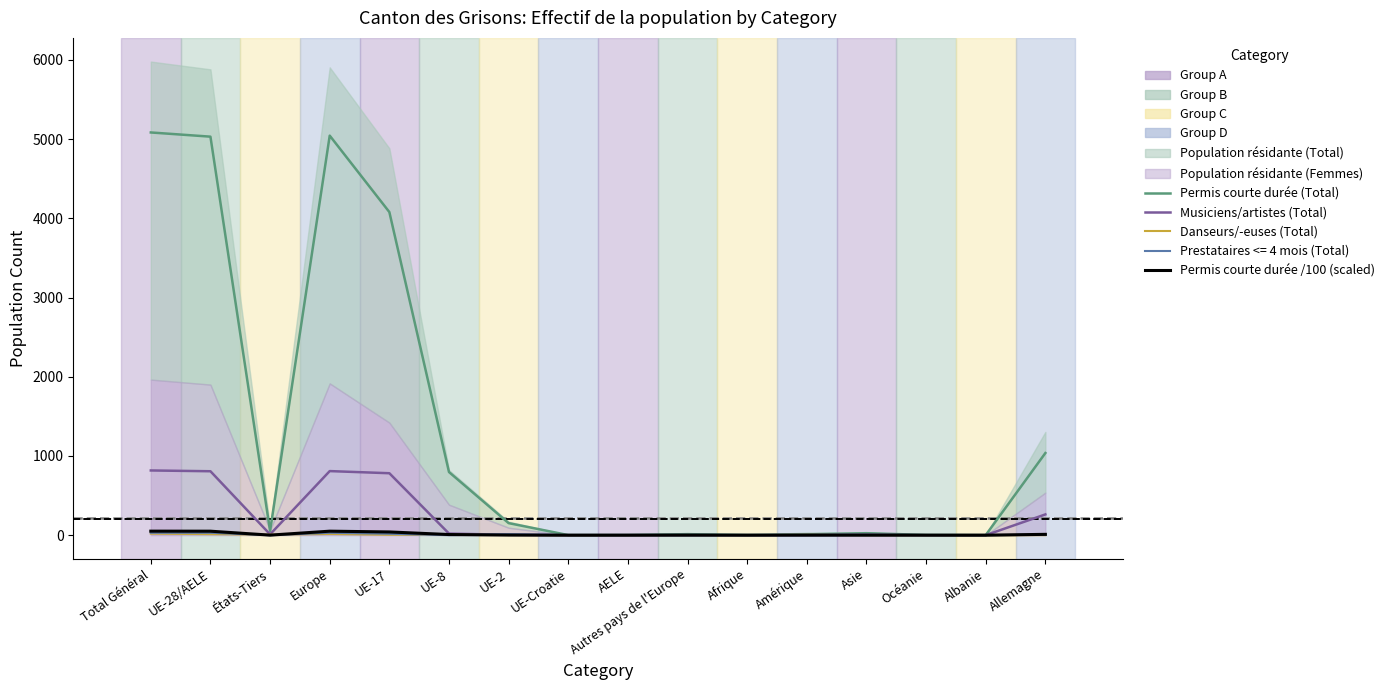

What is the approximate value of Permis courte durée (Total) at Europe?

5044.0